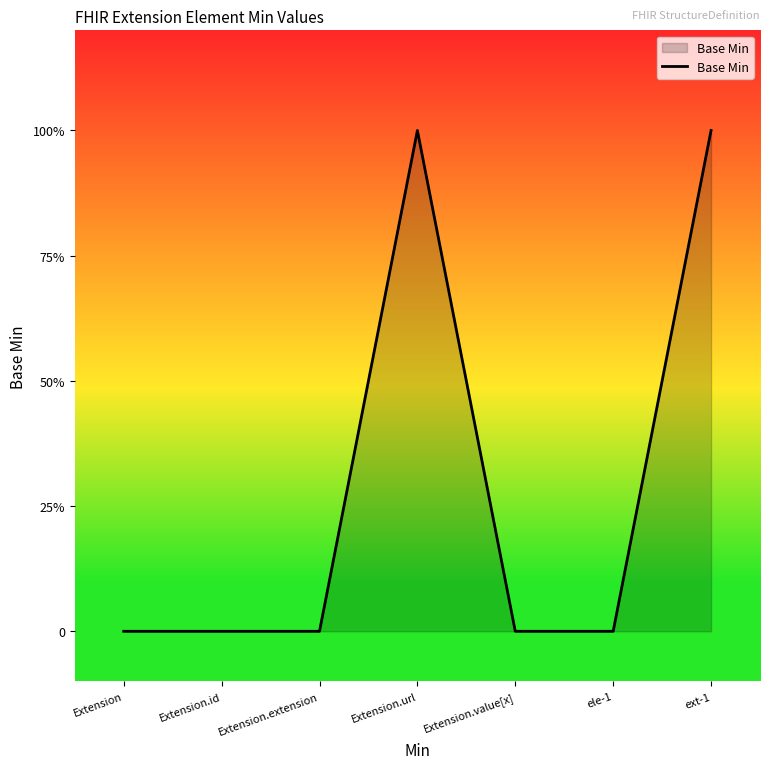

What is the change in value from Extension.extension to Extension.url?

+1